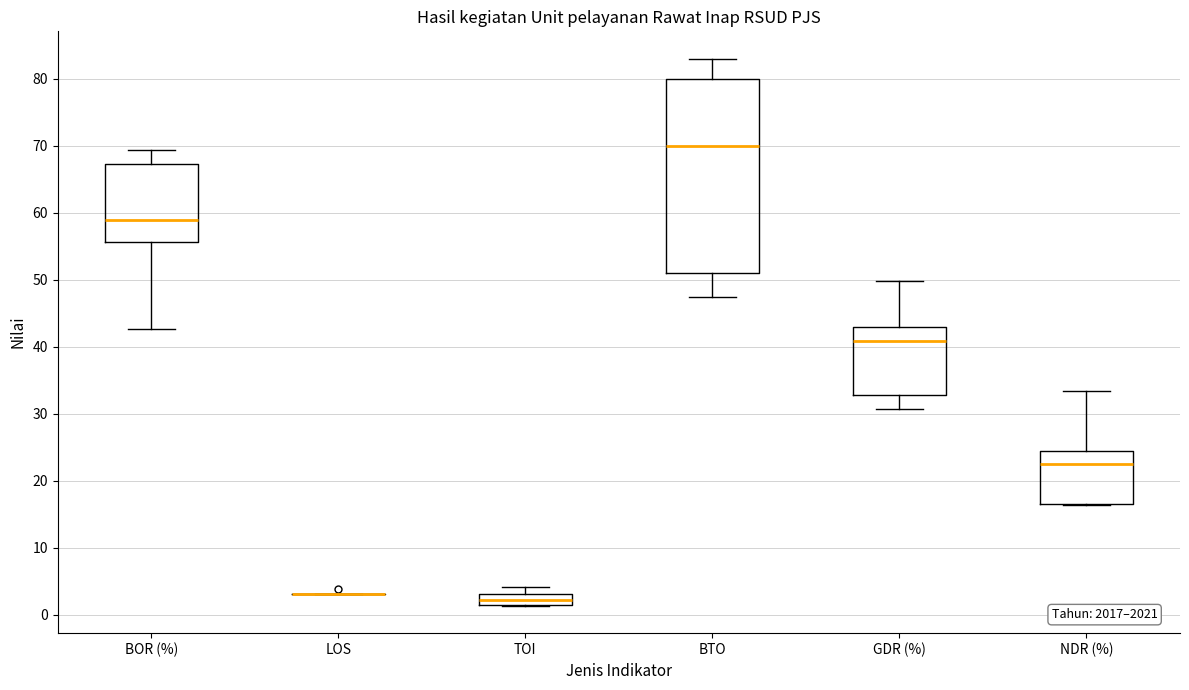

Where does the lower whisker of the box for GDR (%) end on the y-axis? The values are not printed on the chart, so give them approximately, as read against the axis.

31